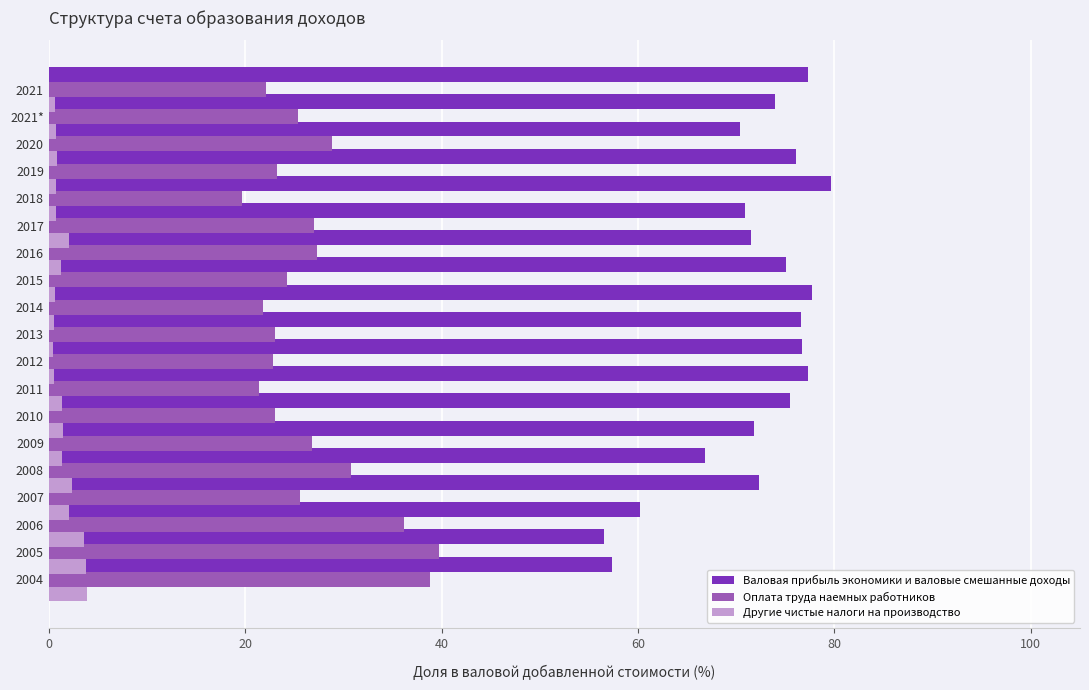

Which series has the largest total across all categories?

Валовая прибыль экономики и валовые смешанные доходы